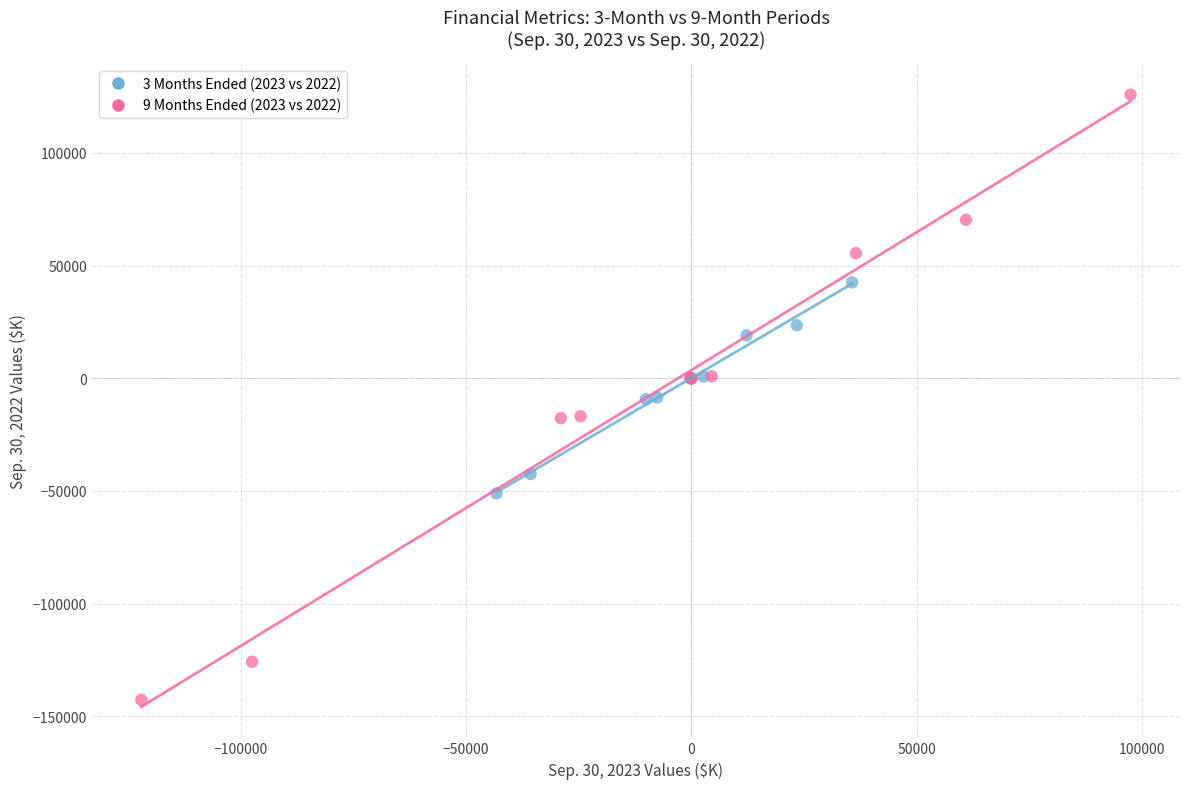

Which series contains the lowest Y value?

9 Months Ended (2023 vs 2022)